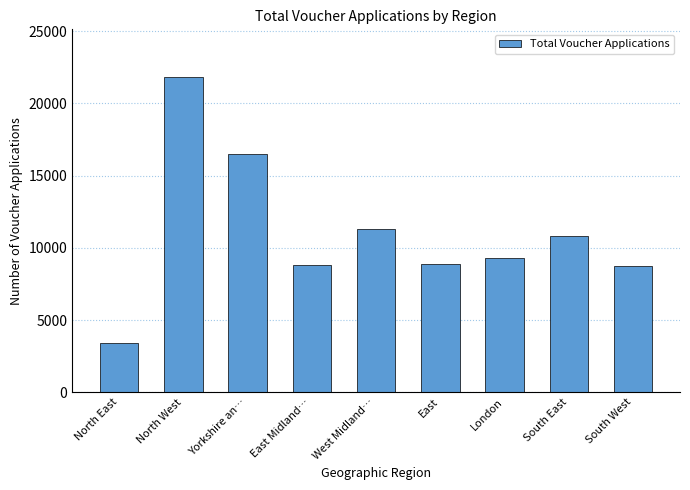

What is the difference between the values at South West and North East?

5324